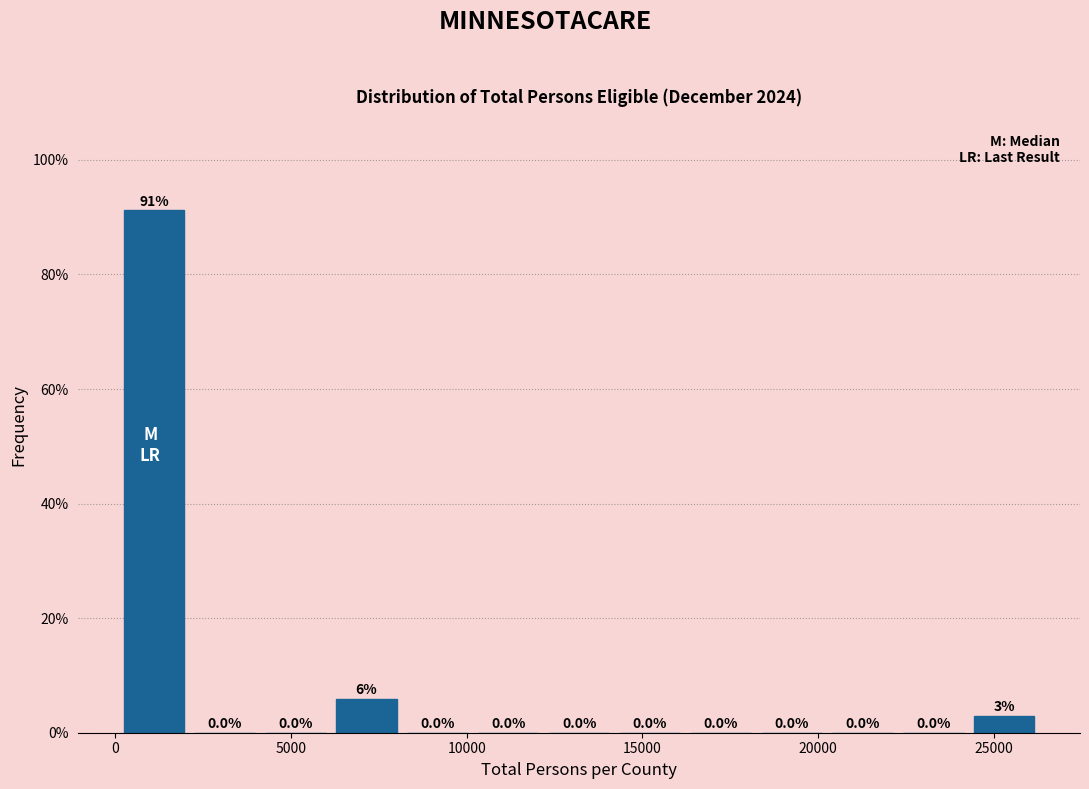

Which range on the x-axis has the tallest bar?

0 to 2000